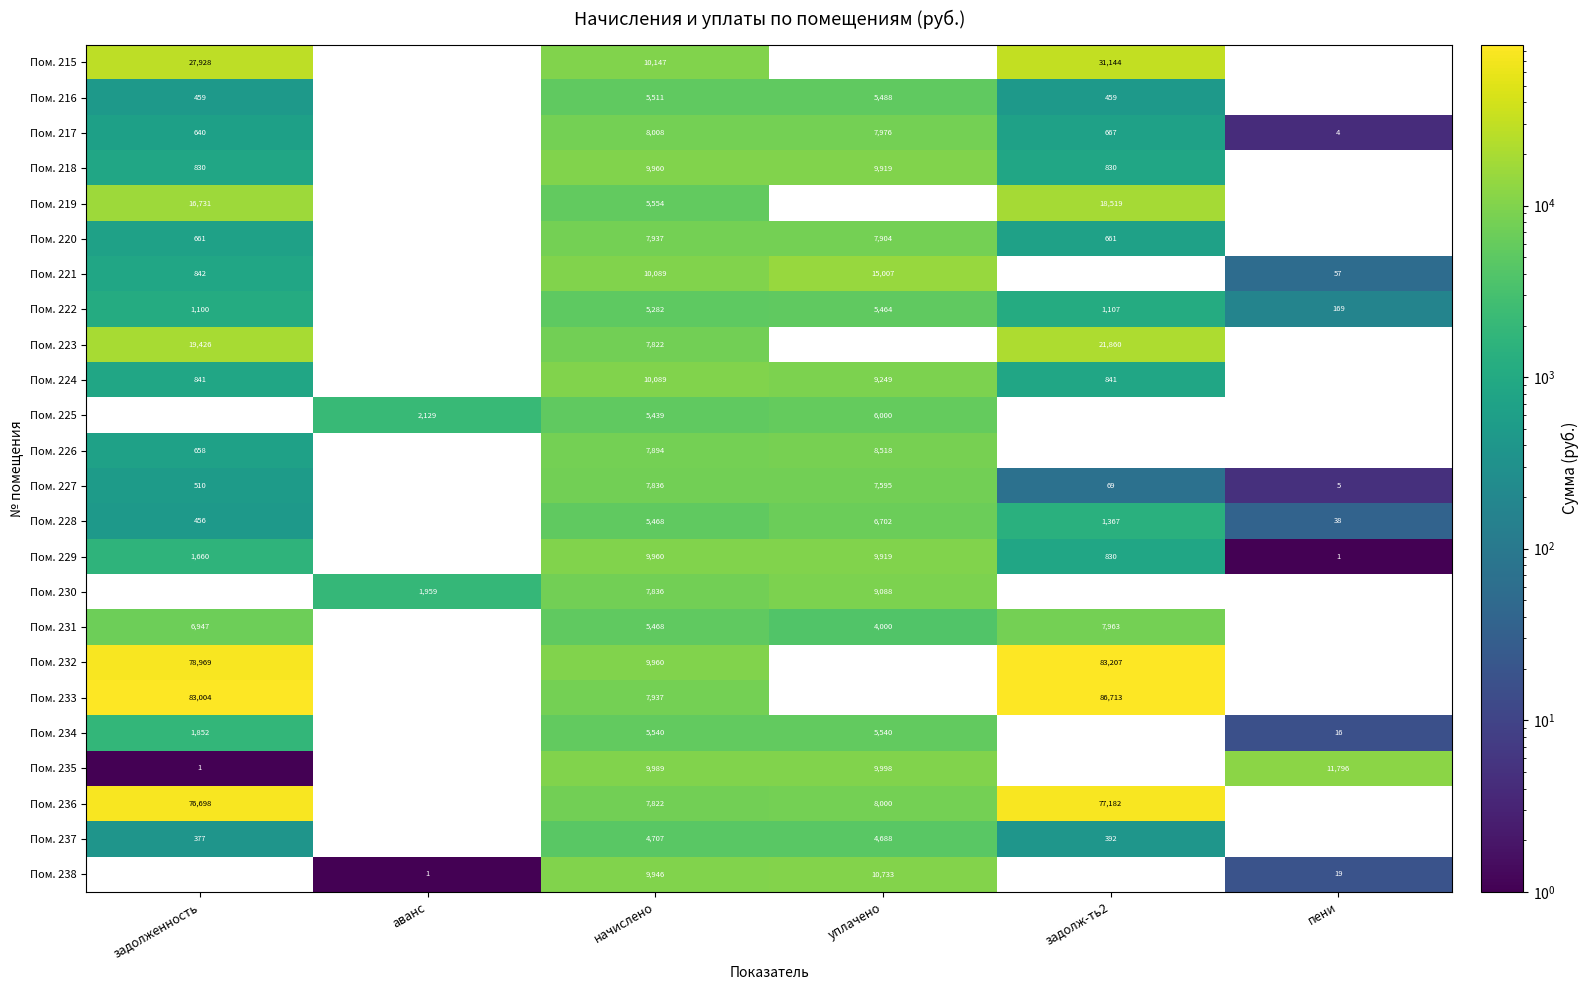

At which category is the sum across all series the highest?

задолж-ть2